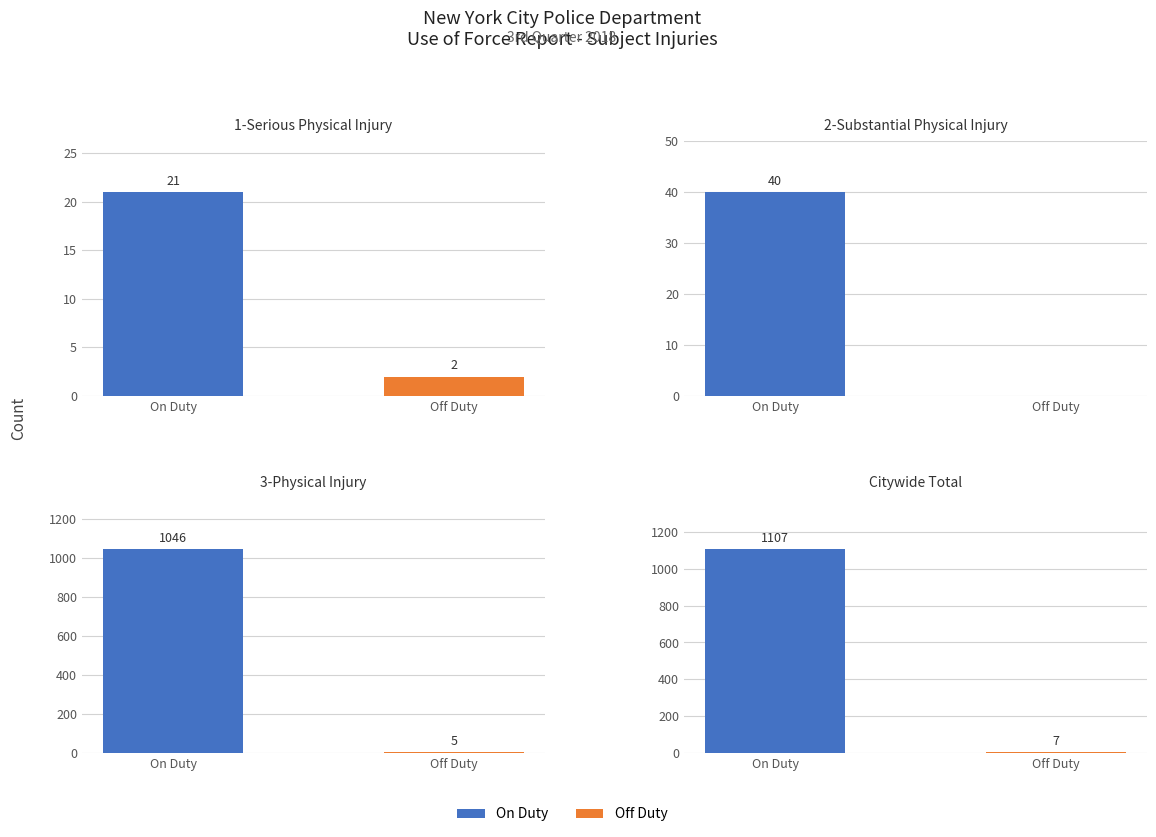

Between On Duty and Off Duty, which is larger?

On Duty